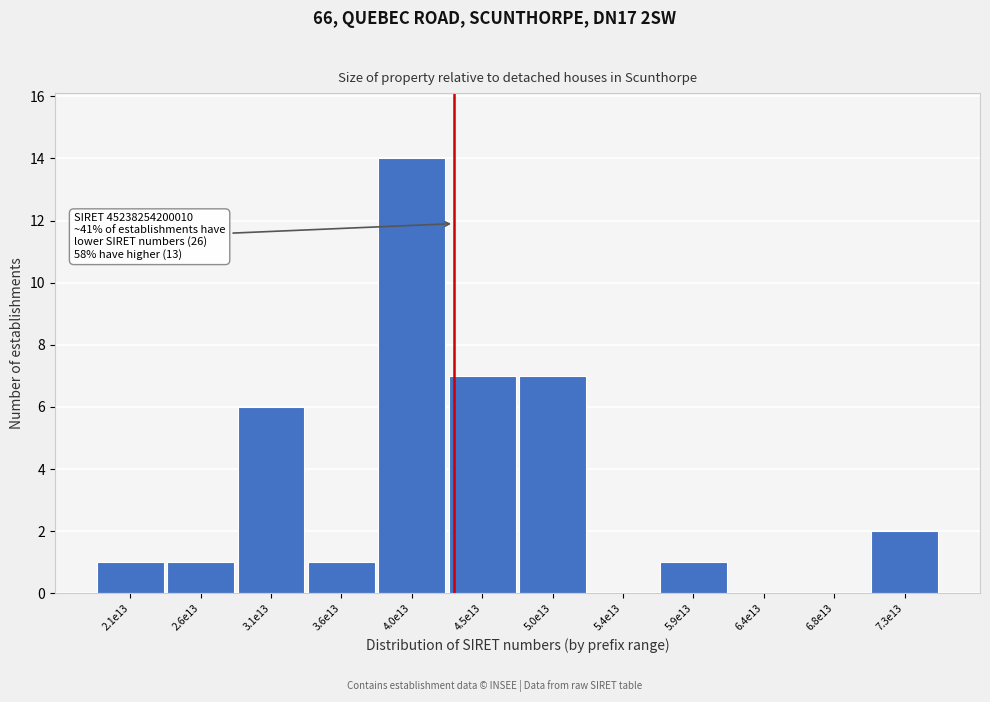

Reading right to left, transcribe all the data shown in this chart.

7.3e13=2	6.8e13=0	6.4e13=0	5.9e13=1	5.4e13=0	5.0e13=7	4.5e13=7	4.0e13=14	3.6e13=1	3.1e13=6	2.6e13=1	2.1e13=1